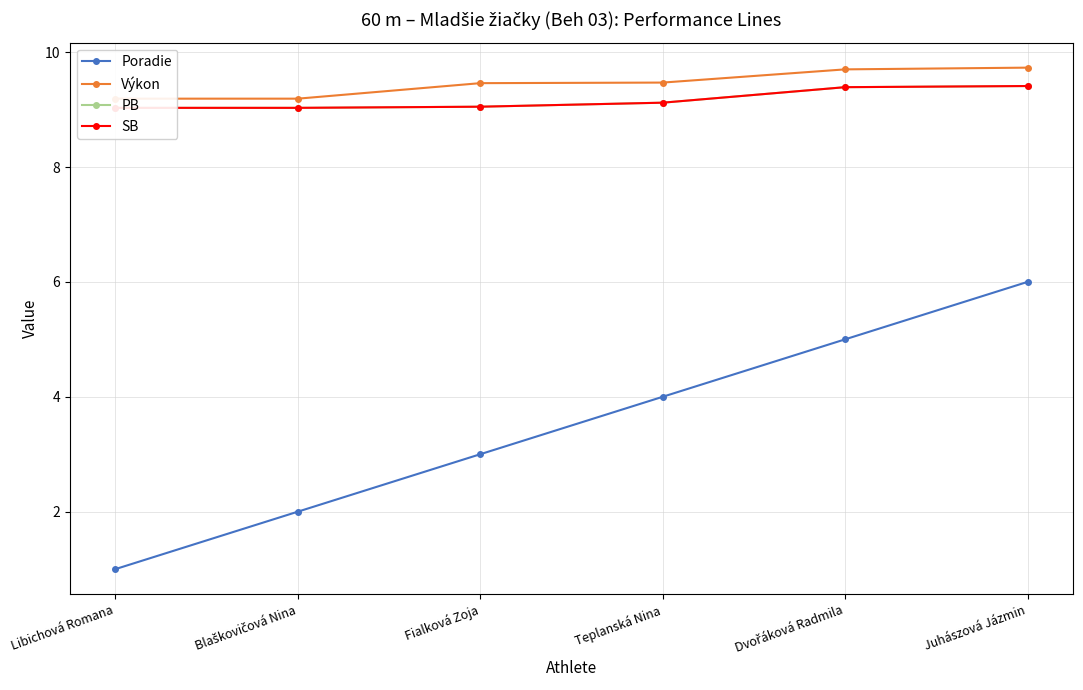

What is the total value across all series at Fialková Zoja?

30.6